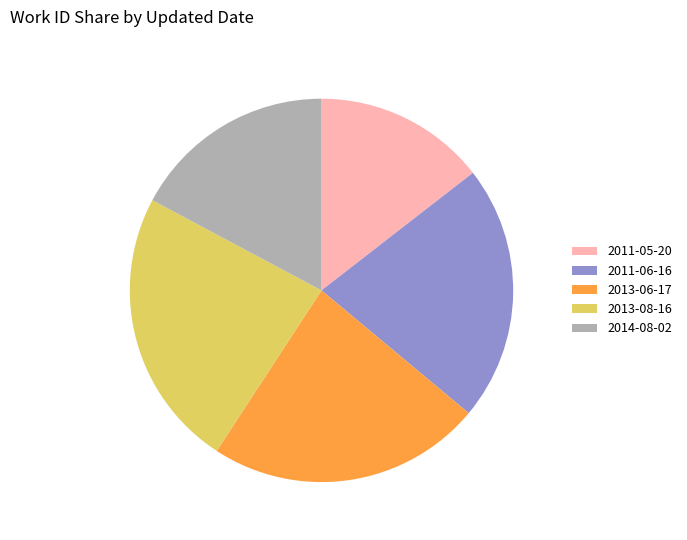

What is the ratio of the value at 2013-06-17 to the value at 2011-06-16?

1.1